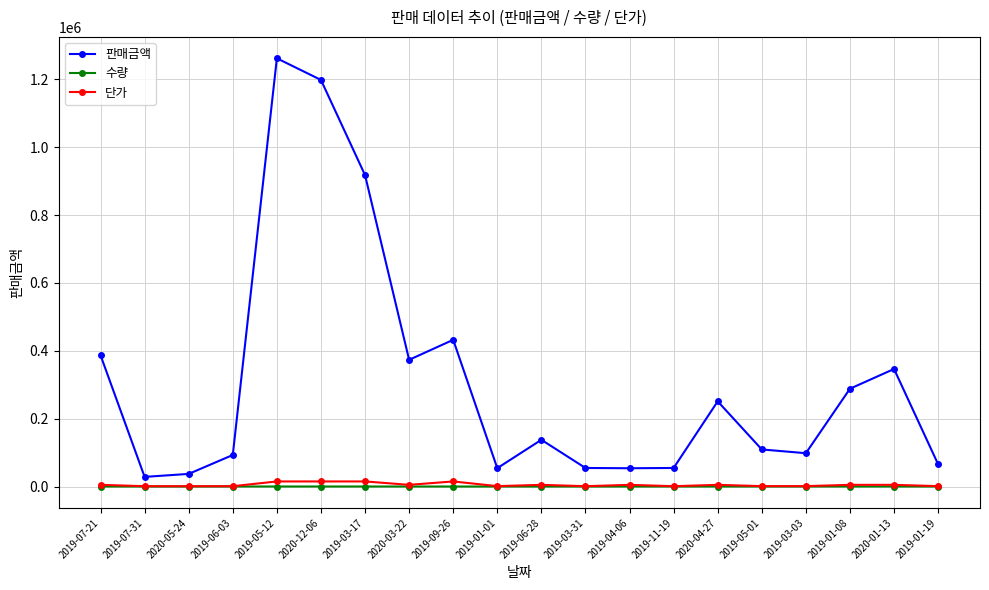

How many data points does each series have?

20